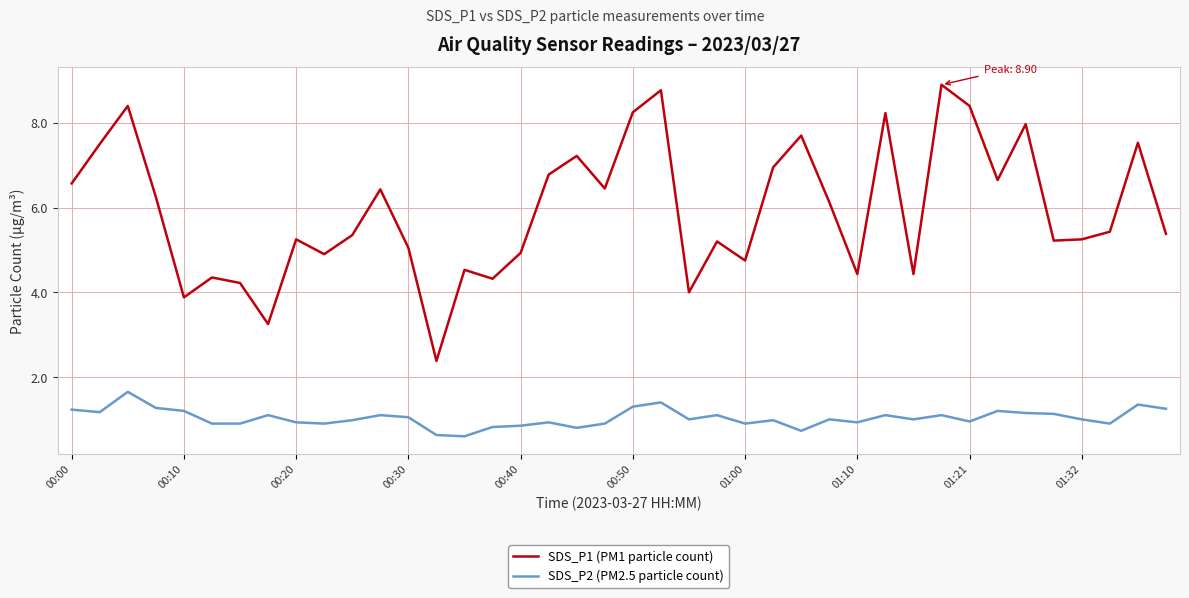

Which series has the largest total across all categories?

SDS_P1 (PM1 particle count)